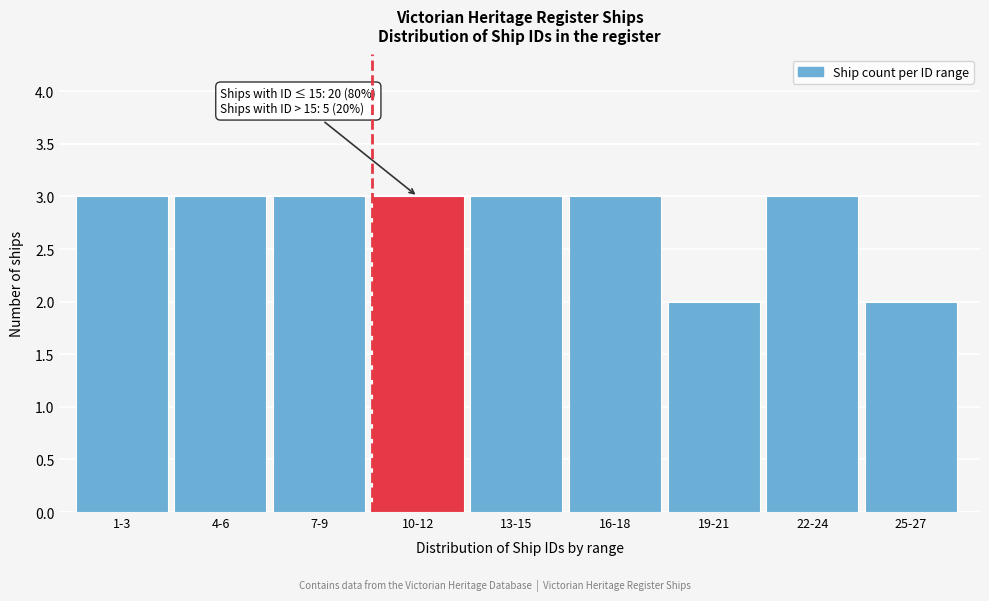

Reading left to right, transcribe all the data shown in this chart.

3	3	3	3	3	3	2	3	2